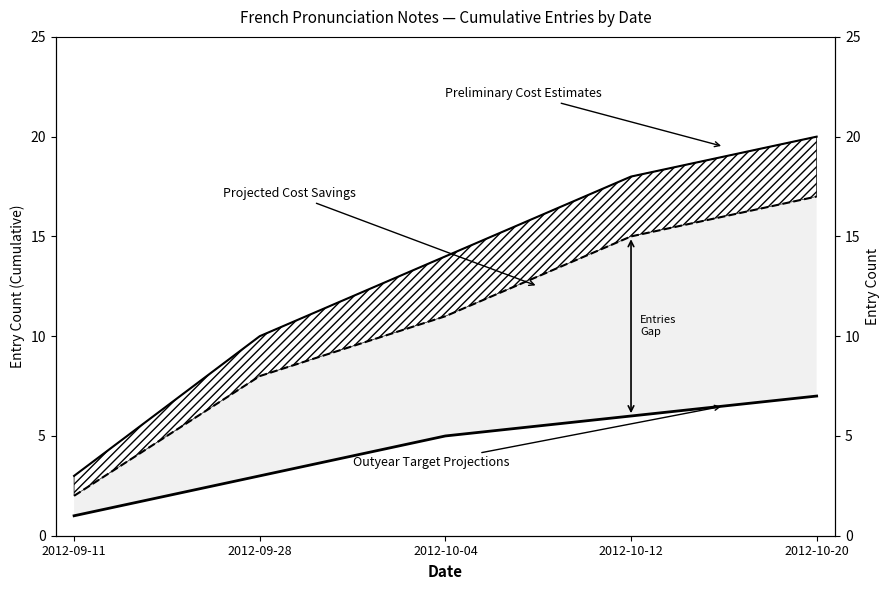

What is the difference between the Preliminary Cost Estimates values at 2012-10-04 and 2012-10-20?

6